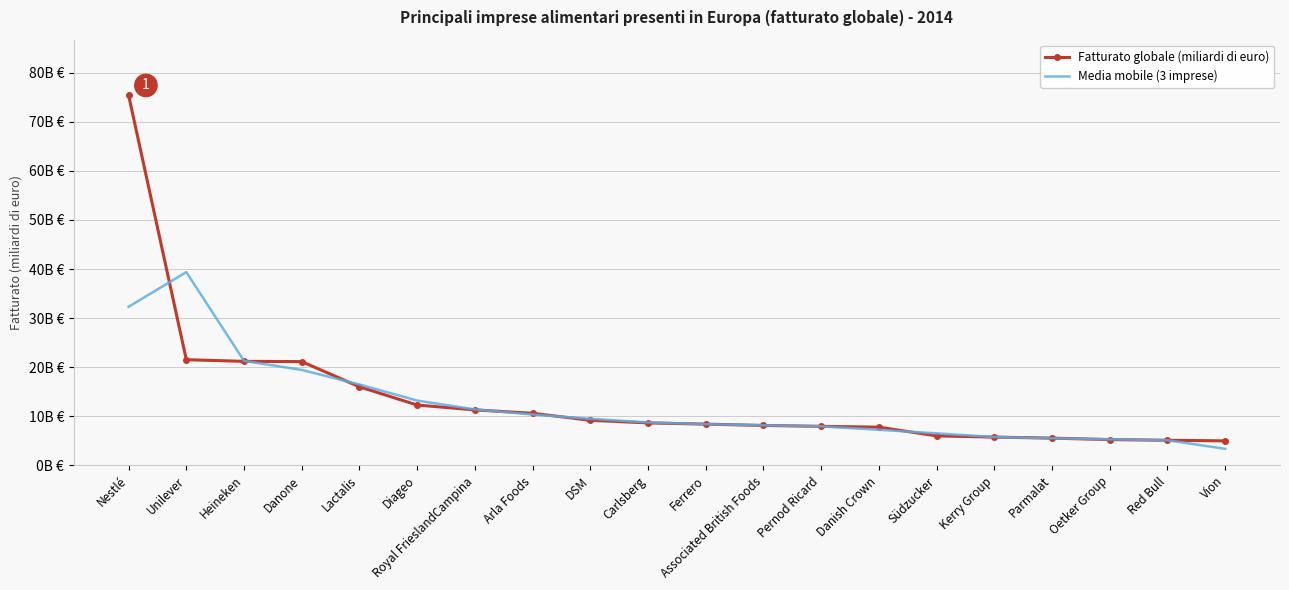

After their last crossing, which series has the higher values: Media mobile (3 imprese) or Fatturato globale (miliardi di euro)?

Fatturato globale (miliardi di euro)